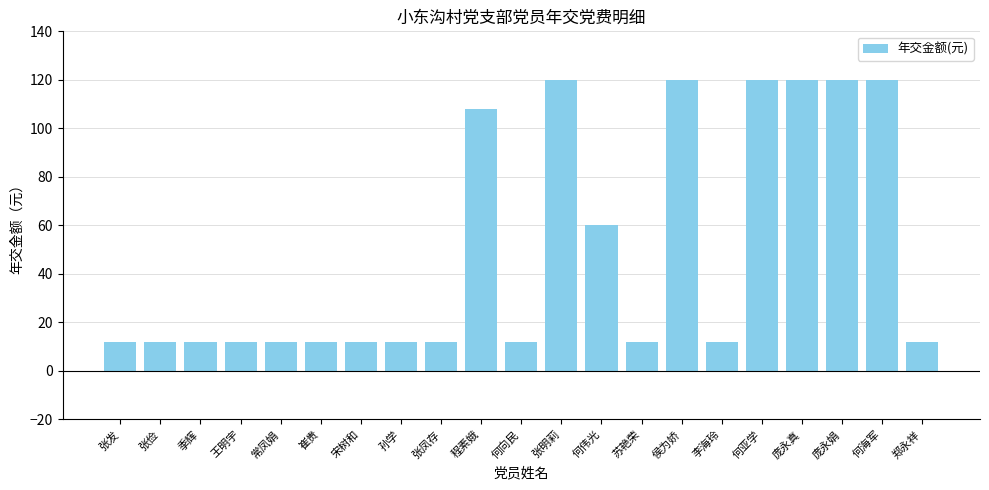

What is the greatest value displayed?

120